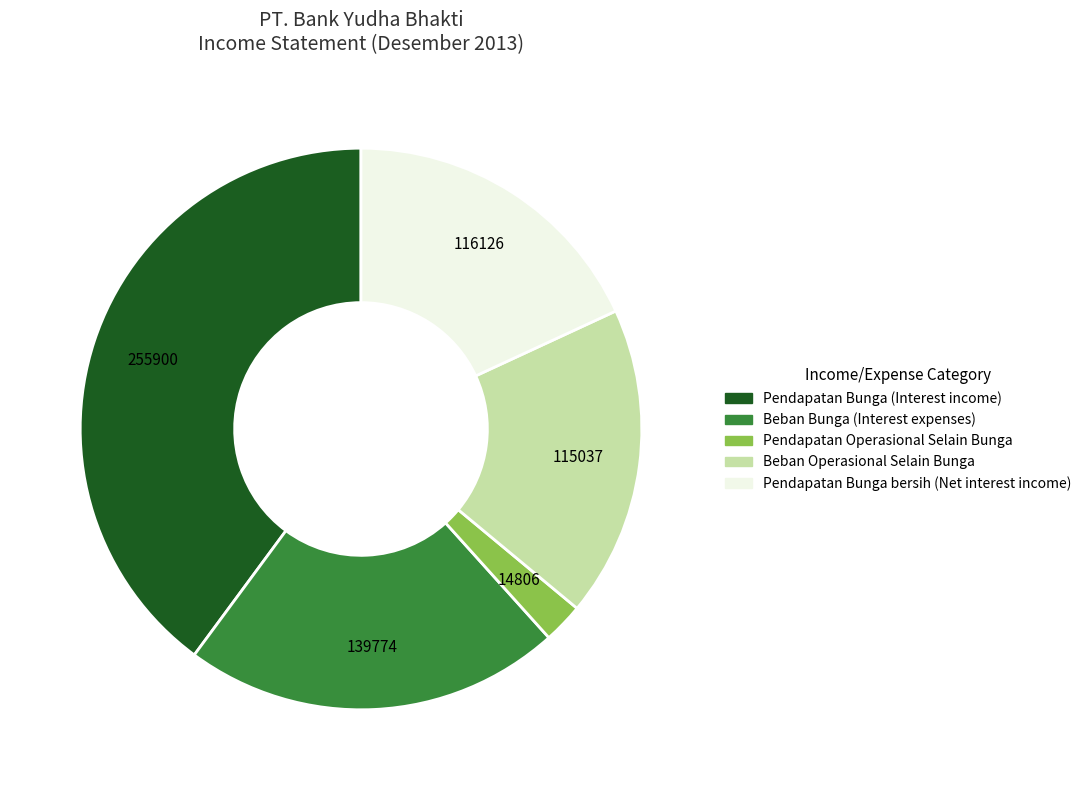

How many slices are in this pie chart?

5